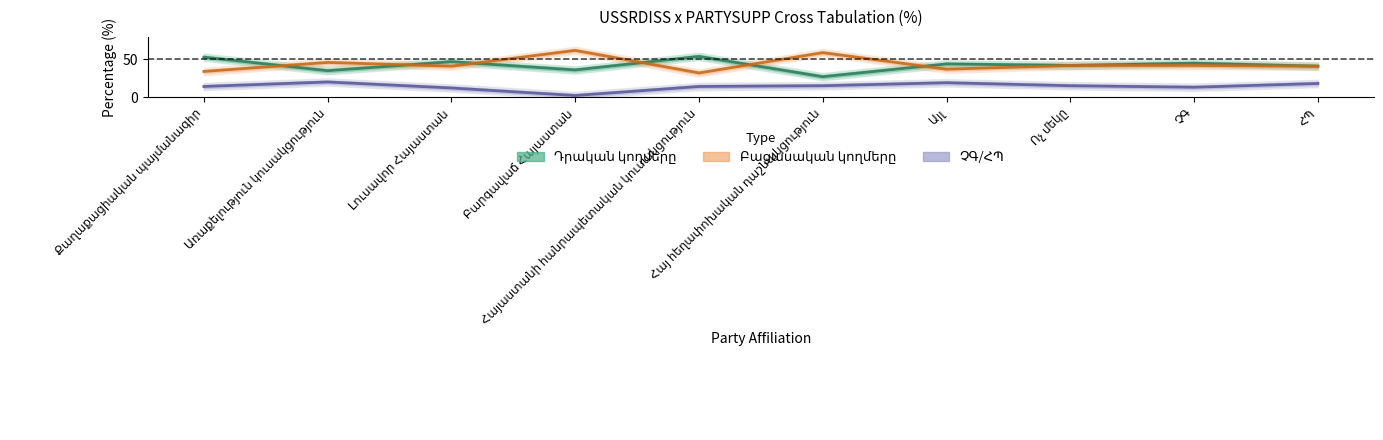

In Բացասական կողմերը, how many points are higher than both neighbors (excluding endpoints)?

3